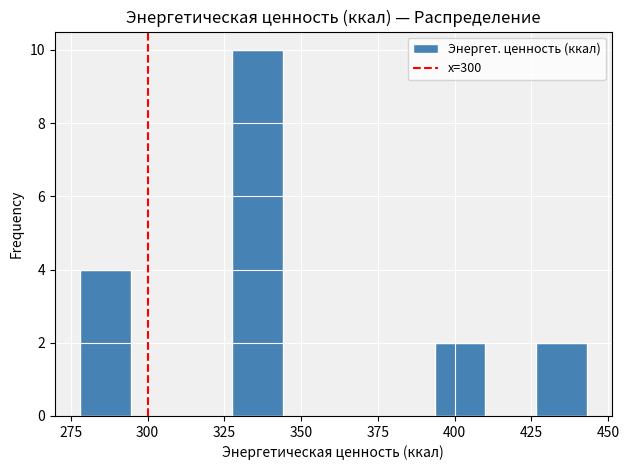

Around what value on the x-axis is the tallest bar? Give the approximate position of its centre, as read against the axis.

335